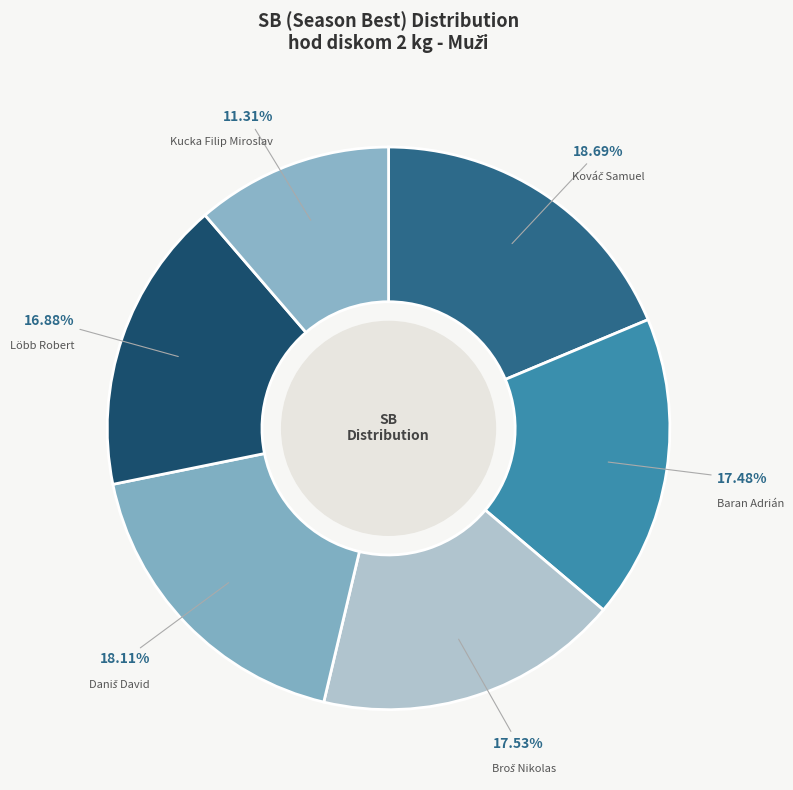

Count the number of slices in the pie.

6